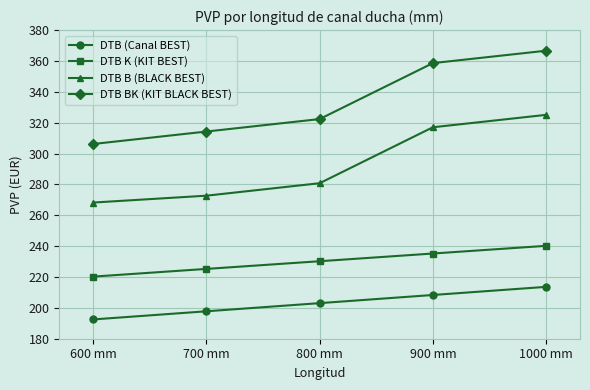

Where does the DTB B (BLACK BEST) series first go above 280?

800 mm